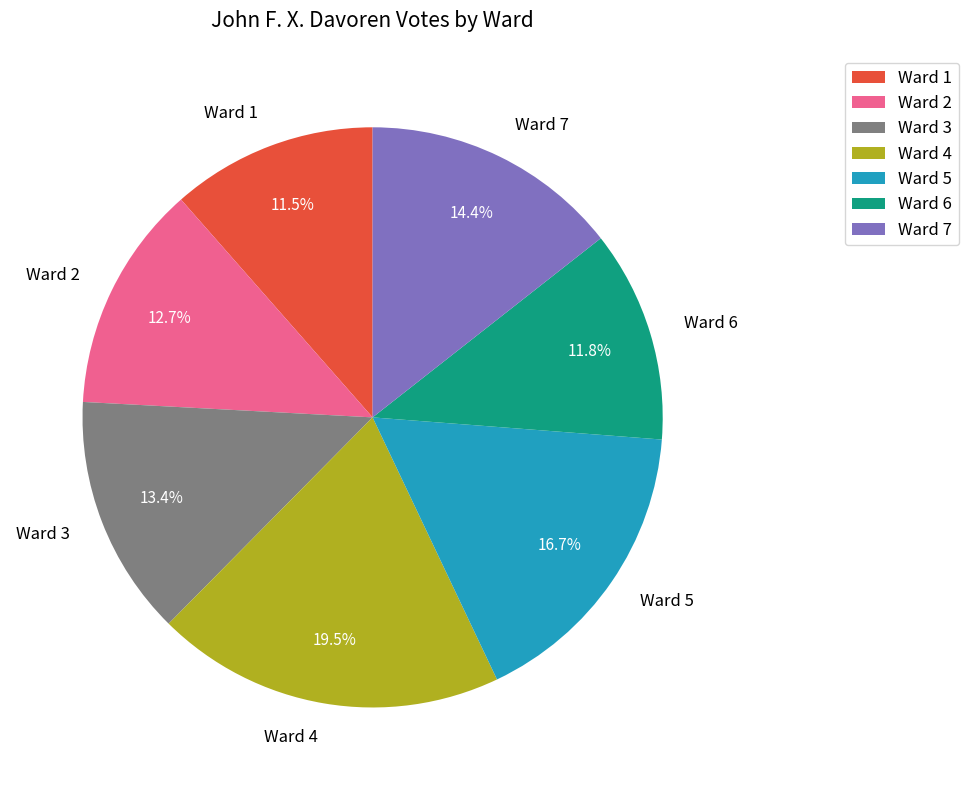

To the nearest percent, what is the combined percentage of Ward 5 and Ward 4?

36%